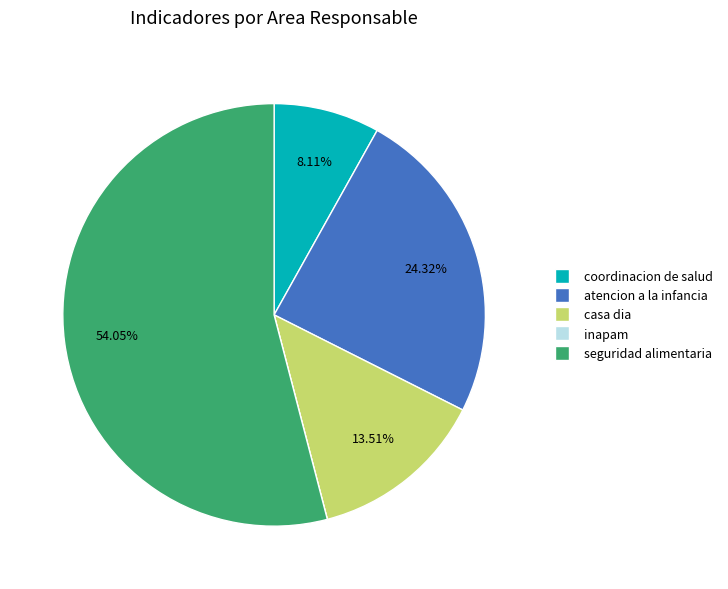

Is there any slice that represents more than half of the pie?

Yes